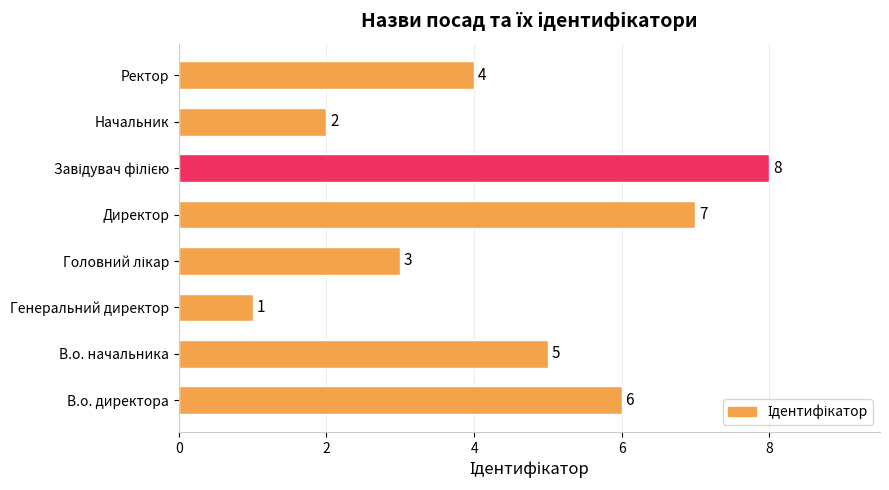

Which category has the lowest value across all series?

Генеральний директор